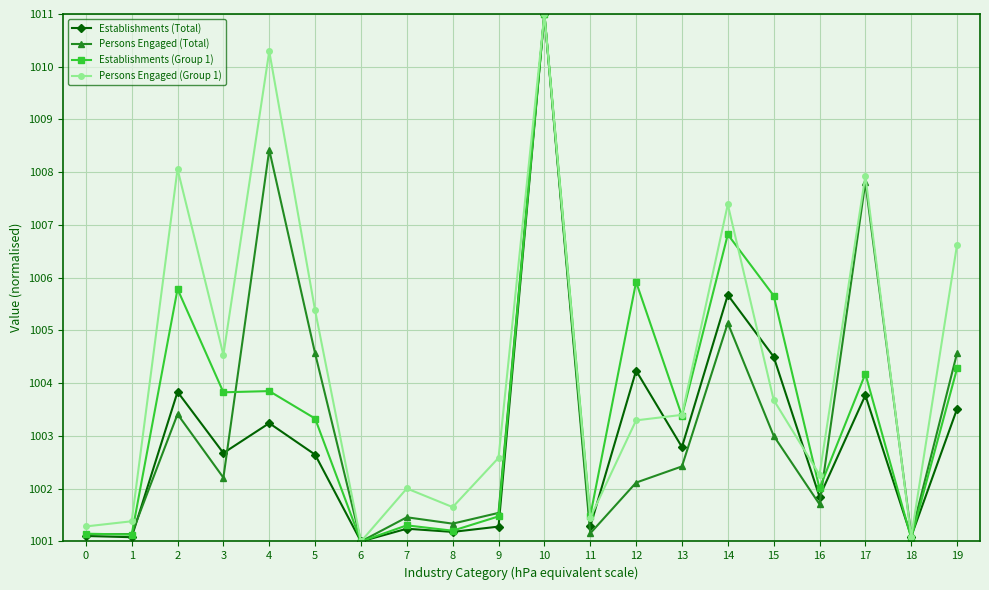

What is the minimum value for Establishments (Group 1)?

1001.0